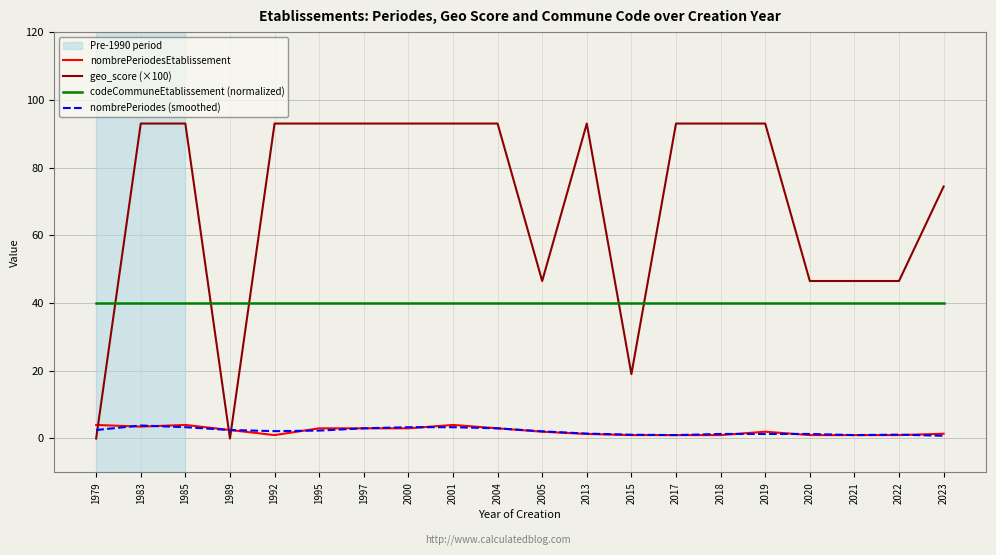

Which series has the widest spread of values?

geo_score (×100)